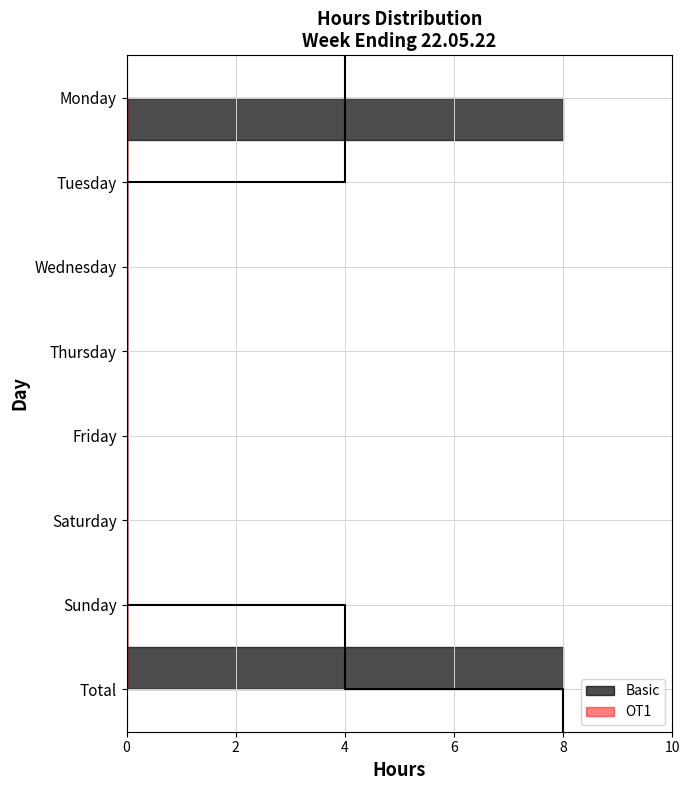

True or false: Basic has more than 0 points higher than both neighbors.

False